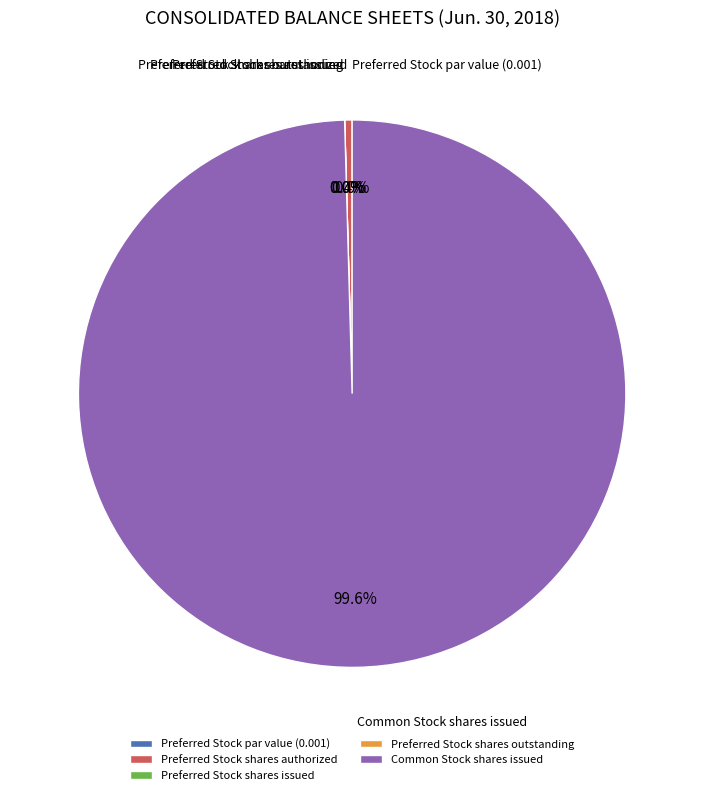

How many slices are in this pie chart?

5